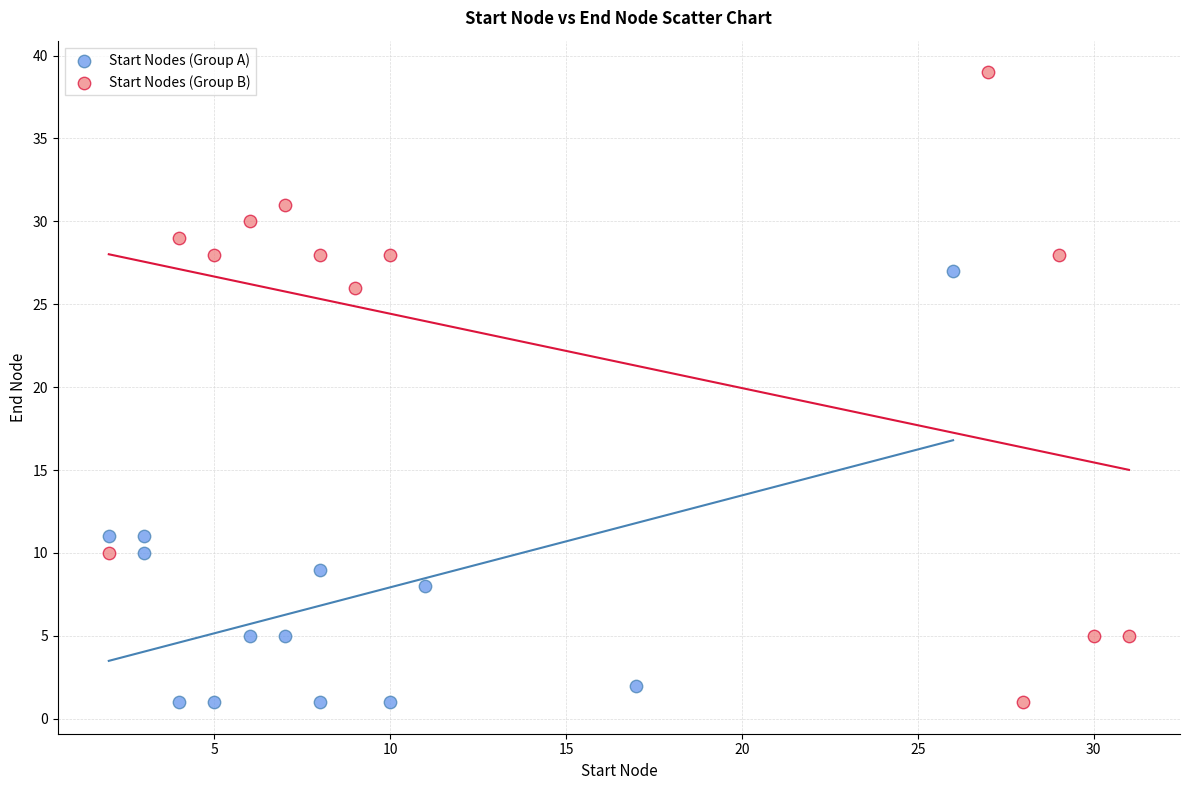

Which series reaches the maximum Y coordinate?

Start Nodes (Group B)